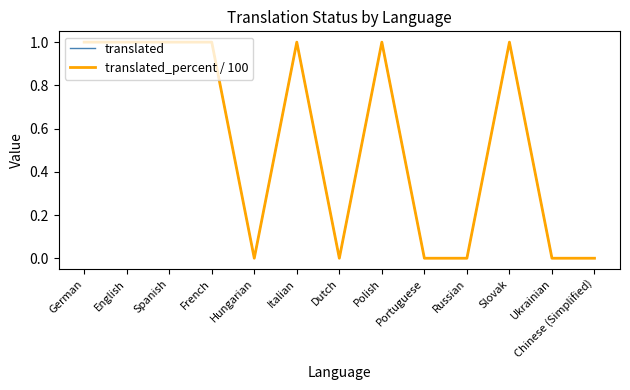

Does the chart have visible grid lines?

No